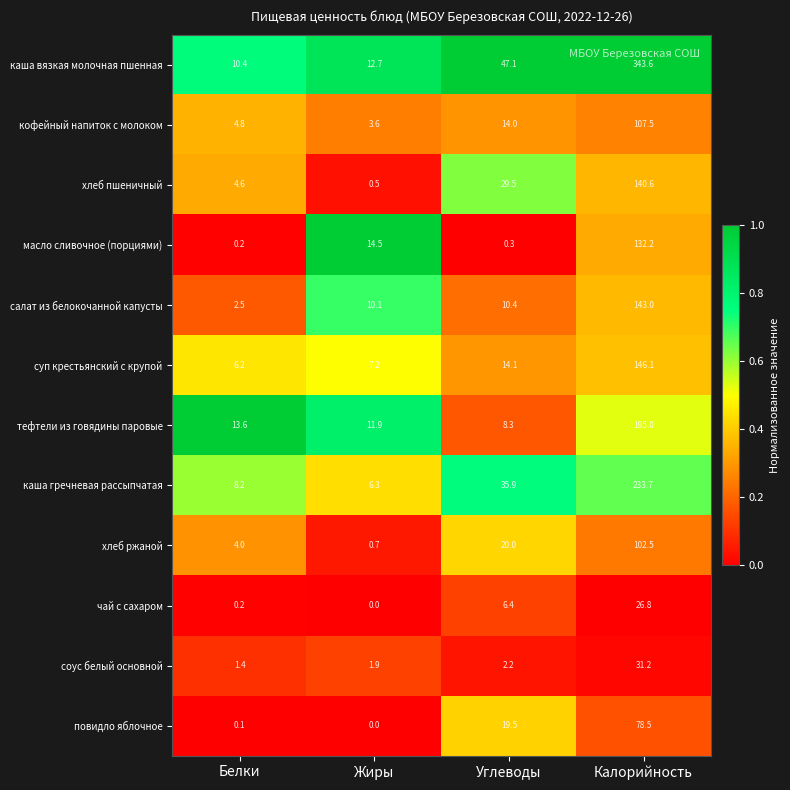

Which series changed the most between Белки and Жиры?

масло сливочное (порциями)